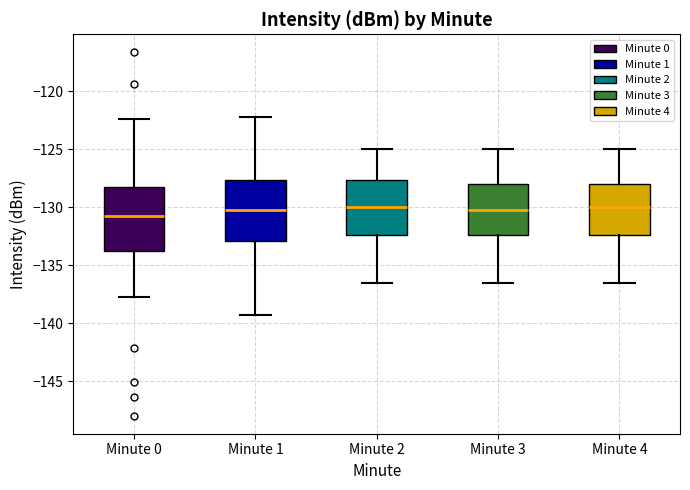

Reading left to right, transcribe this box plot: for each box, give where its median line is, the range the box spans, and where its two whiskers end, as read against the y-axis. The values are not printed on the chart, so give them approximately, as read against the axis.

Minute 0: median -130.5, box -134.0 to -128.5, whiskers -137.5 to -122.5
Minute 1: median -130.0, box -133.0 to -127.5, whiskers -139.5 to -122.0
Minute 2: median -130.0, box -132.5 to -127.5, whiskers -136.5 to -125.0
Minute 3: median -130.0, box -132.5 to -128.0, whiskers -136.5 to -125.0
Minute 4: median -130.0, box -132.5 to -128.0, whiskers -136.5 to -125.0